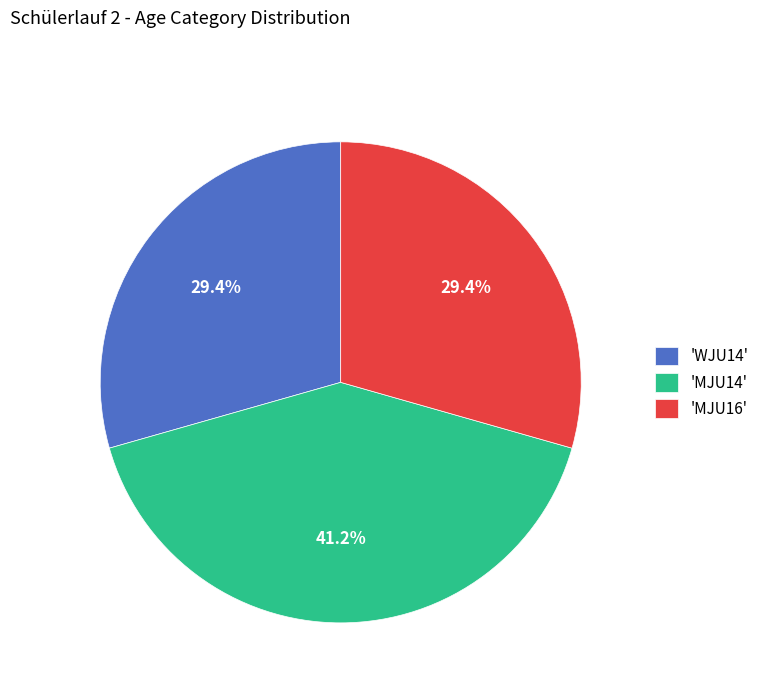

Which has a higher value, 'MJU14' or 'MJU16'?

'MJU14'